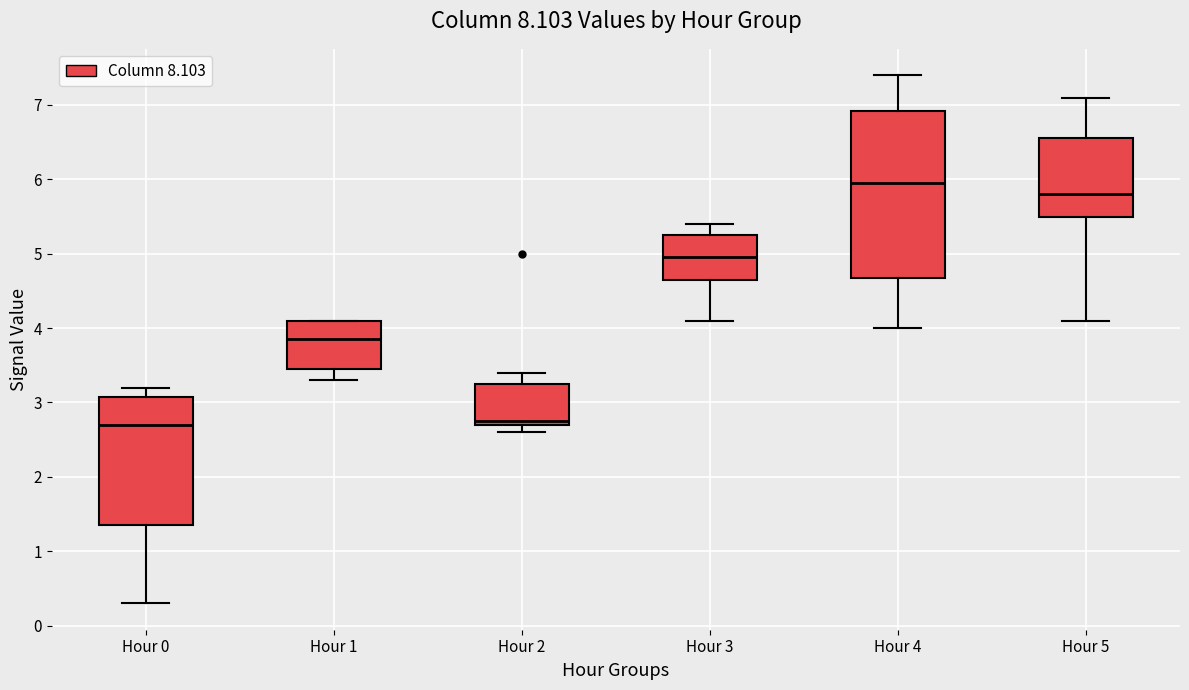

Reading left to right, read every box against the y-axis: the position of its median line, the range the box covers, and the ends of its whiskers. The values are not printed on the chart, so give them approximately, as read against the axis.

Hour 0: median 2.7, box 1.4 to 3.1, whiskers 0.3 to 3.2
Hour 1: median 3.9, box 3.5 to 4.1, whiskers 3.3 to 4.1
Hour 2: median 2.8, box 2.7 to 3.3, whiskers 2.6 to 3.4
Hour 3: median 5.0, box 4.7 to 5.3, whiskers 4.1 to 5.4
Hour 4: median 6.0, box 4.7 to 6.9, whiskers 4.0 to 7.4
Hour 5: median 5.8, box 5.5 to 6.6, whiskers 4.1 to 7.1